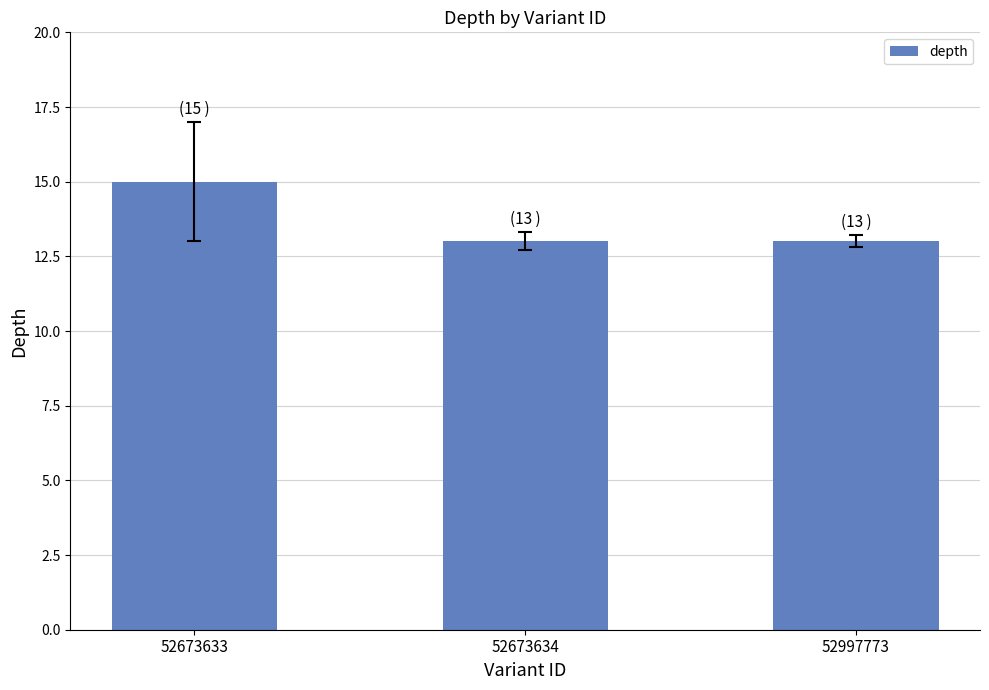

True or false: the data shows 18 at 52673634.

False